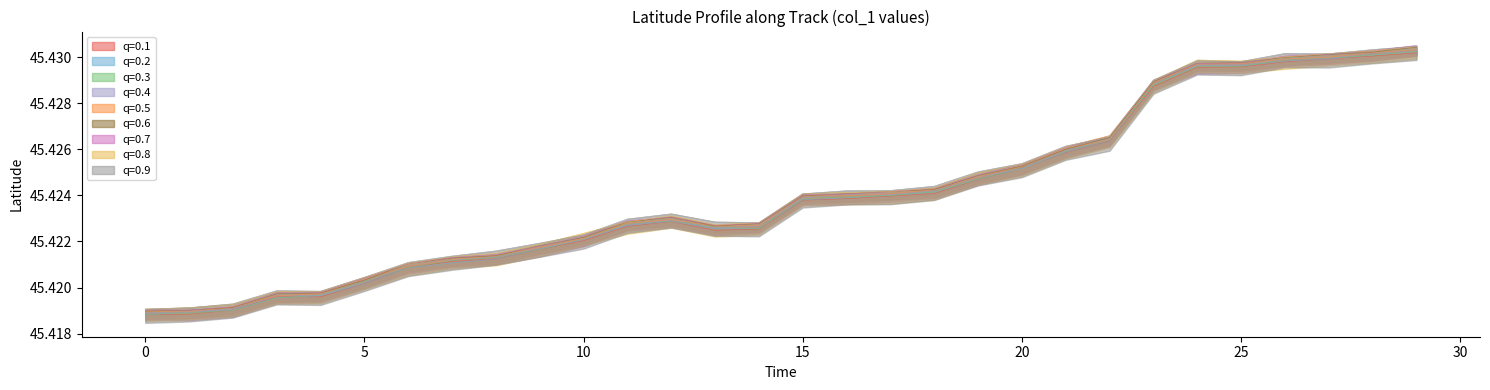

The value of col_1 (End=927) at 13 is 45.4. True or false?

True